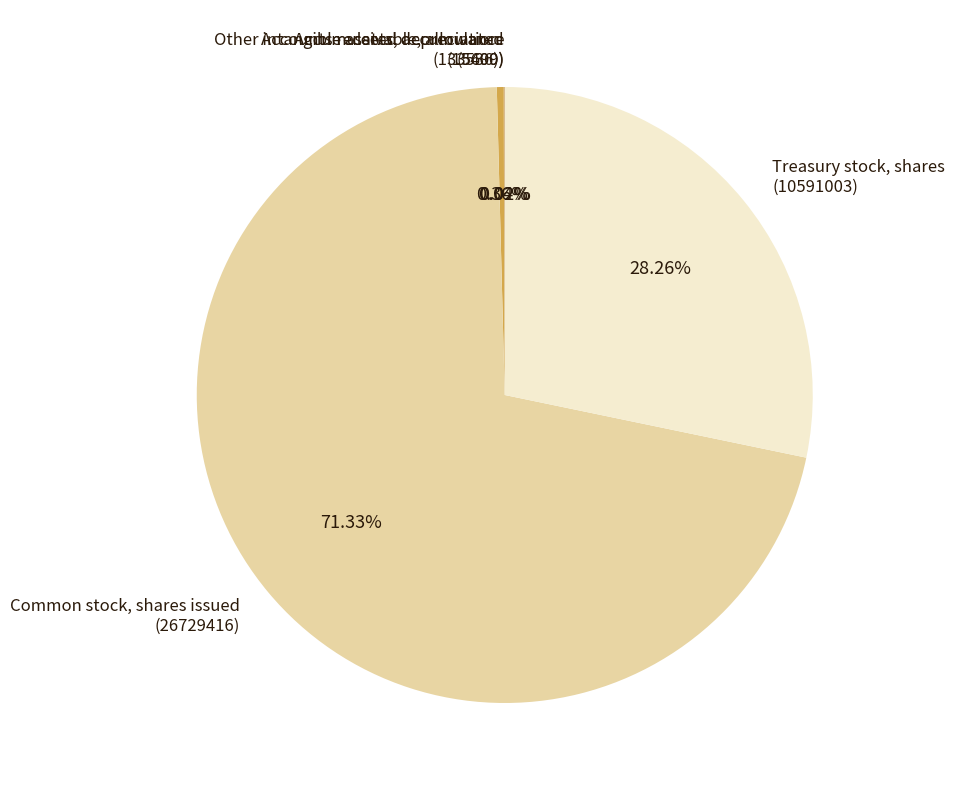

What is the largest slice in the pie chart?

Common stock, shares issued